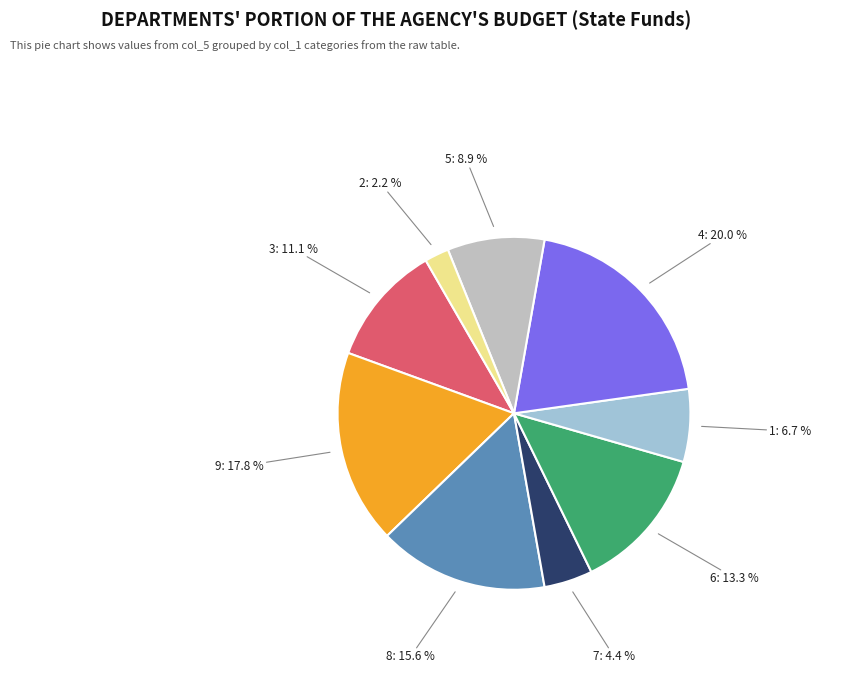

Does any single category account for the majority?

No